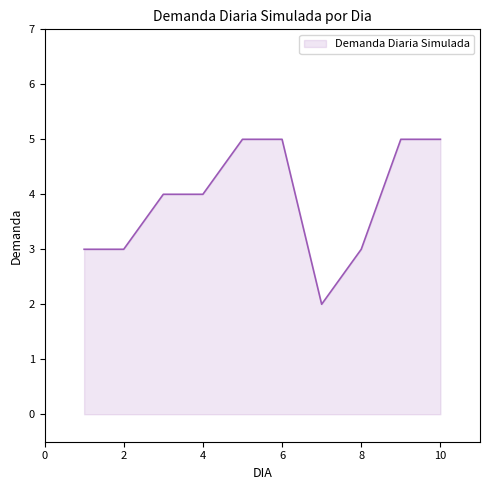

What is the sum of all values?

39